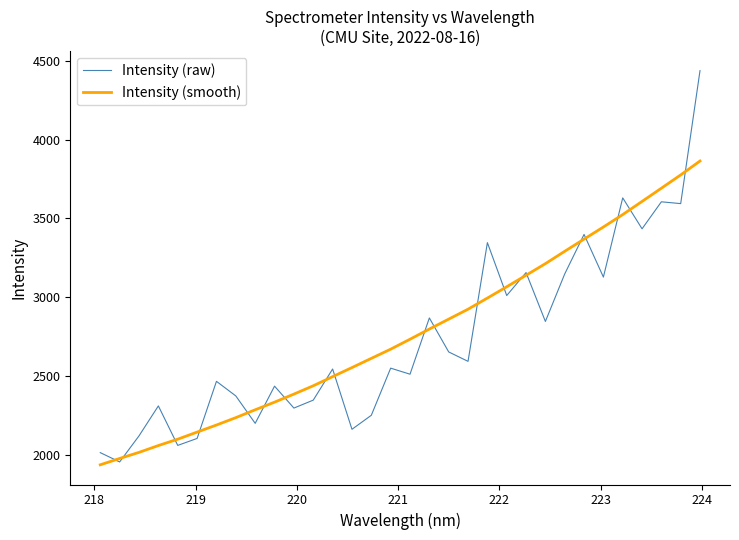

Which series has the largest range (max minus min)?

Intensity (raw)